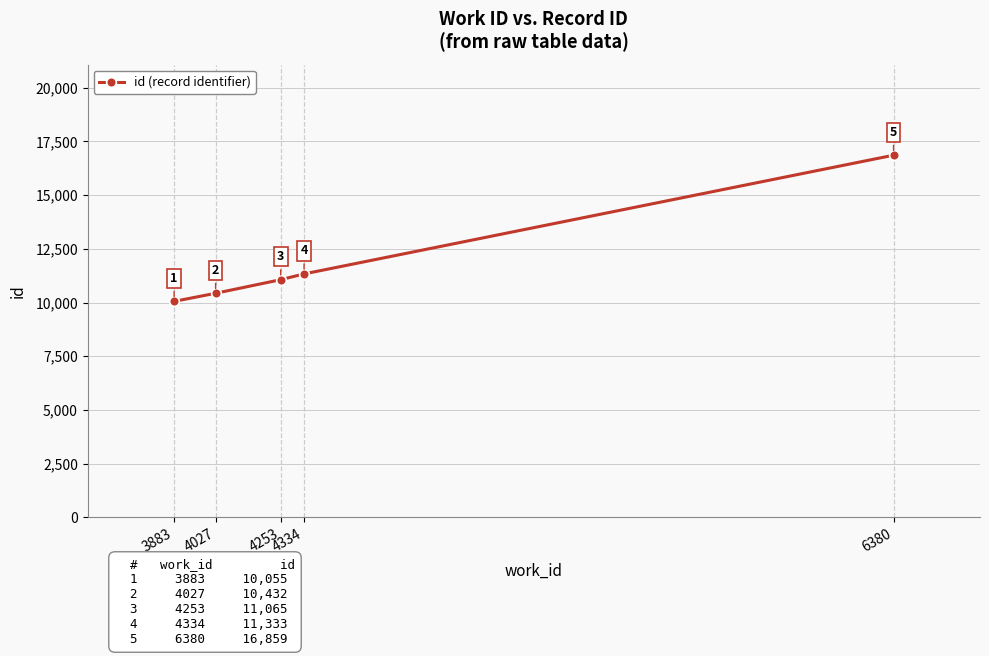

Rank the categories by value from highest to lowest.

6380, 4334, 4253, 4027, 3883